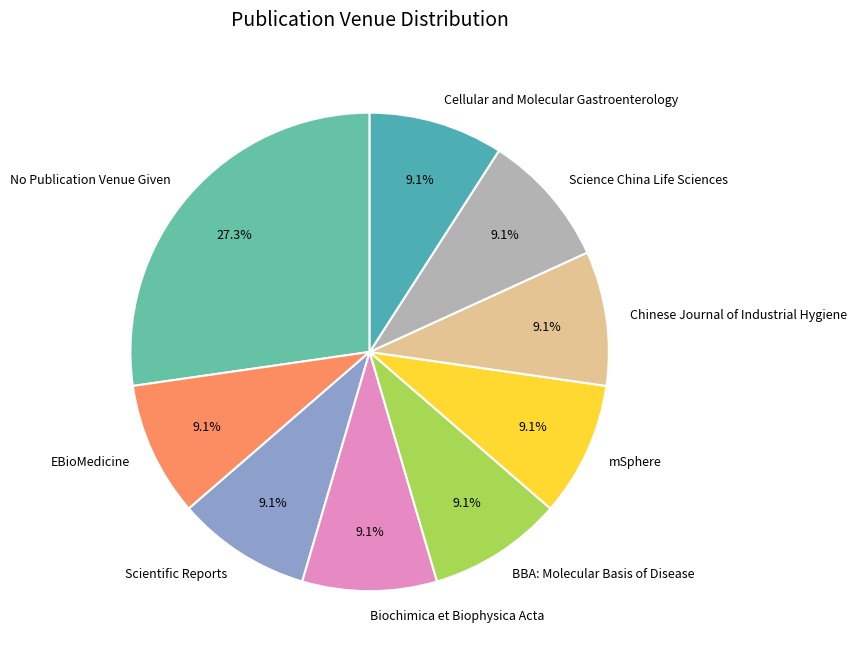

To the nearest percent, what percentage of the pie is BBA: Molecular Basis of Disease?

9%